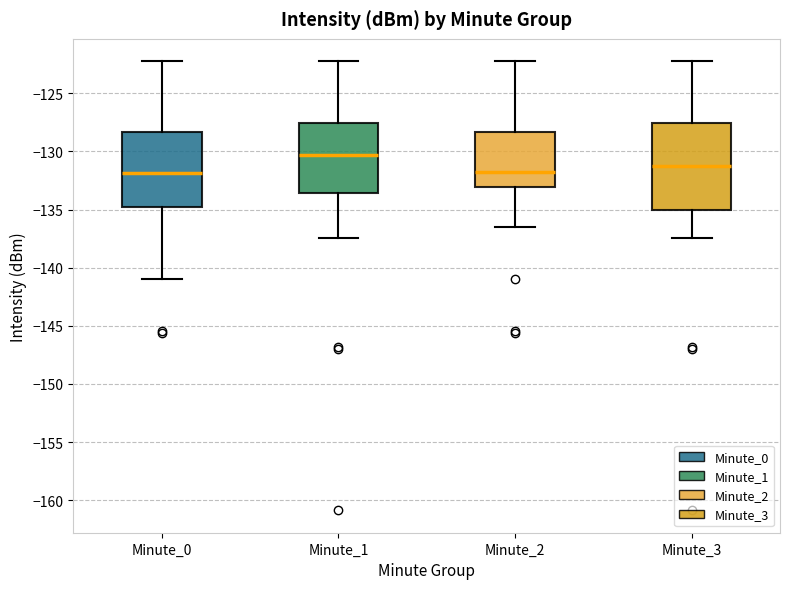

Which box's median line is the highest?

Minute_1